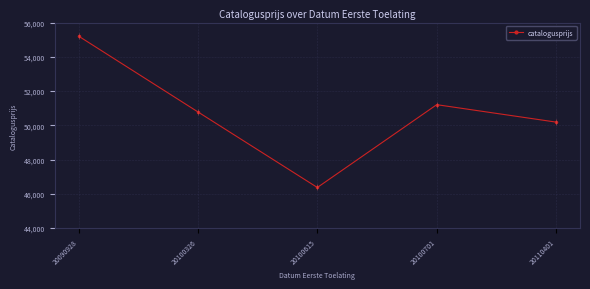

How many points are lower than both their immediate neighbors (excluding endpoints)?

1